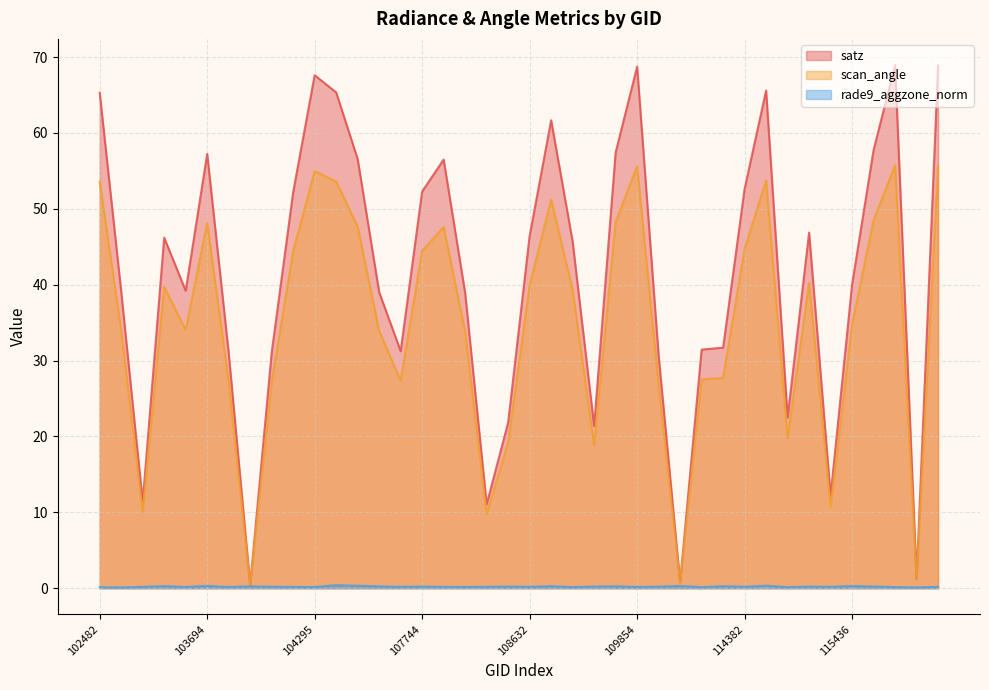

Which series changed the most between 102610 and 115321?

satz